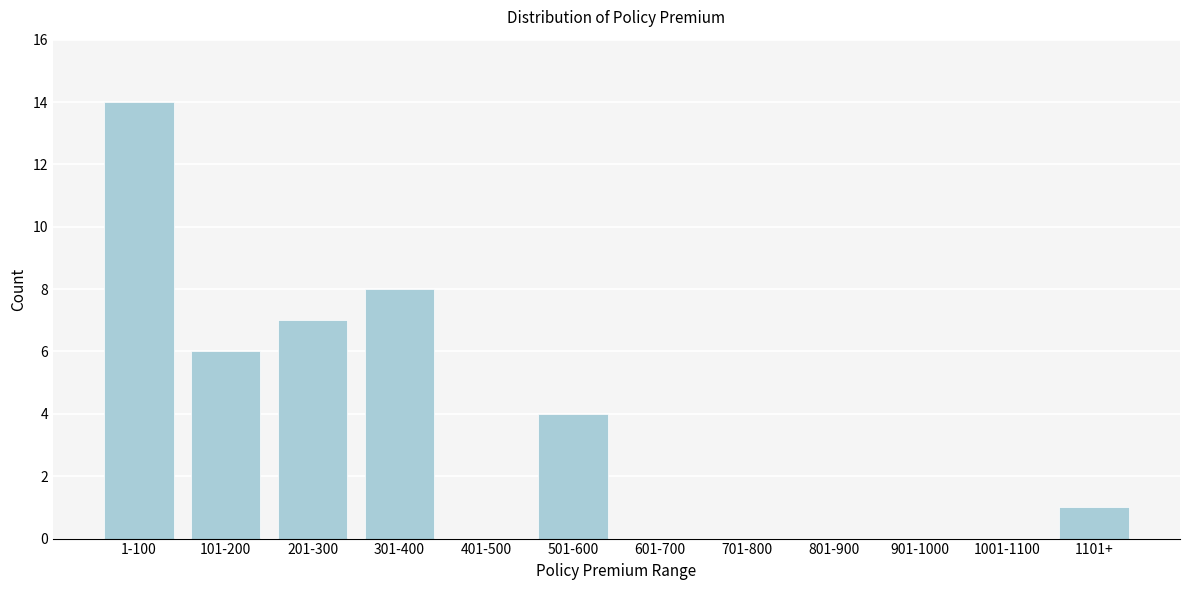

Reading left to right, list all the values displayed in this chart.

1-100=14	101-200=6	201-300=7	301-400=8	401-500=0	501-600=4	601-700=0	701-800=0	801-900=0	901-1000=0	1001-1100=0	1101+=1